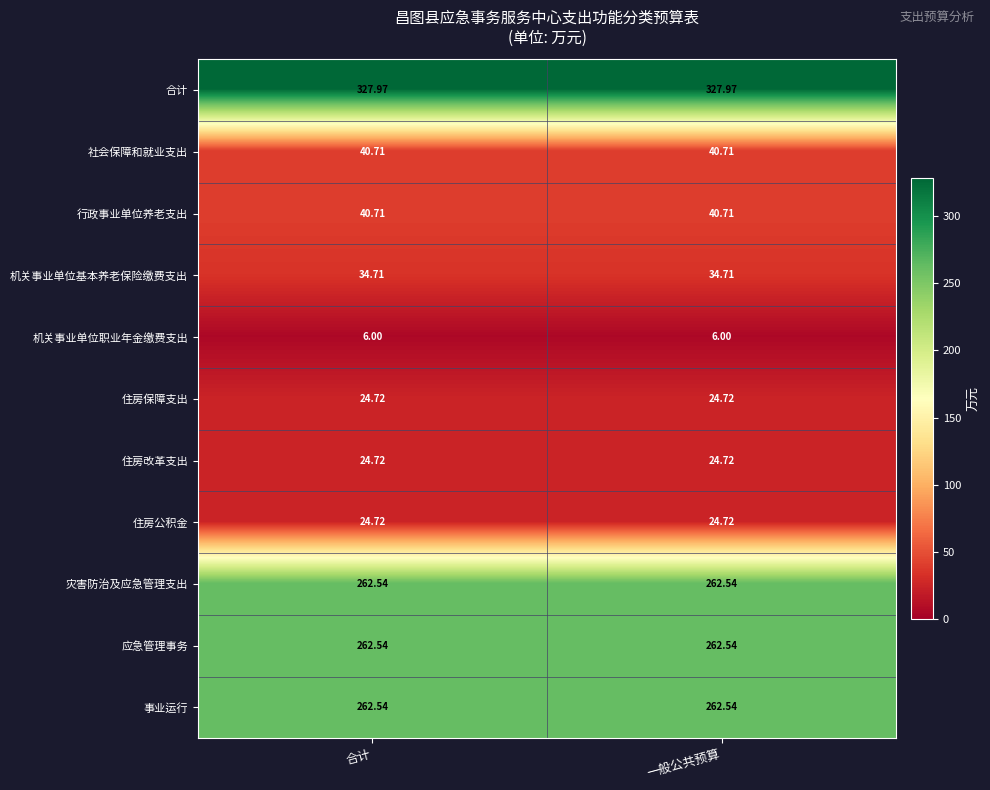

Is the value of 合计 at 合计 greater than the value of 应急管理事务 at 合计?

Yes